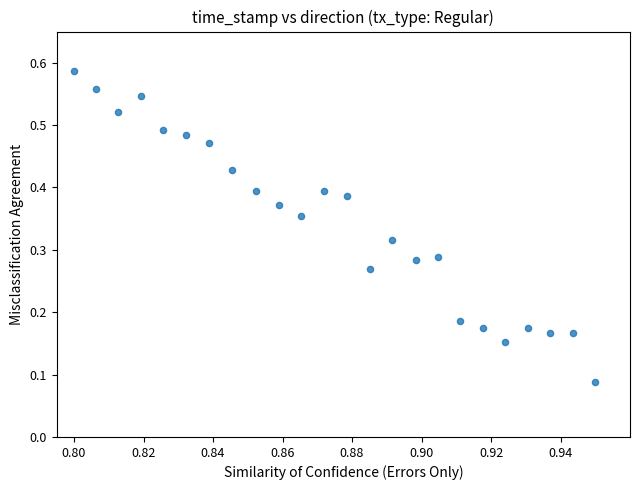

How many points are shown in the scatter plot?

24